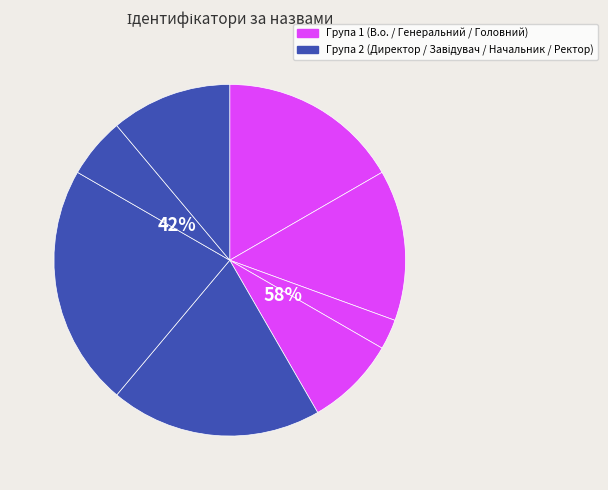

Is it true that В.о. директора is 17% of the pie?

True